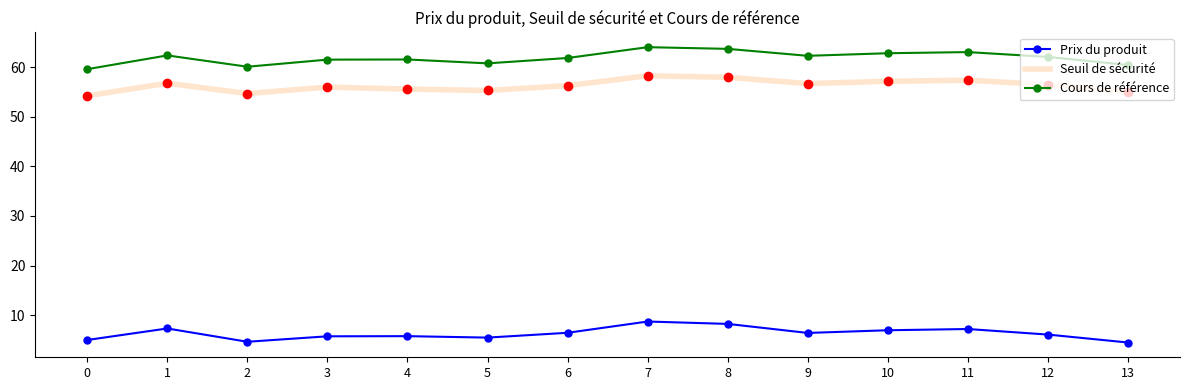

True or false: Cours de référence and Prix du produit intersect in this chart.

False